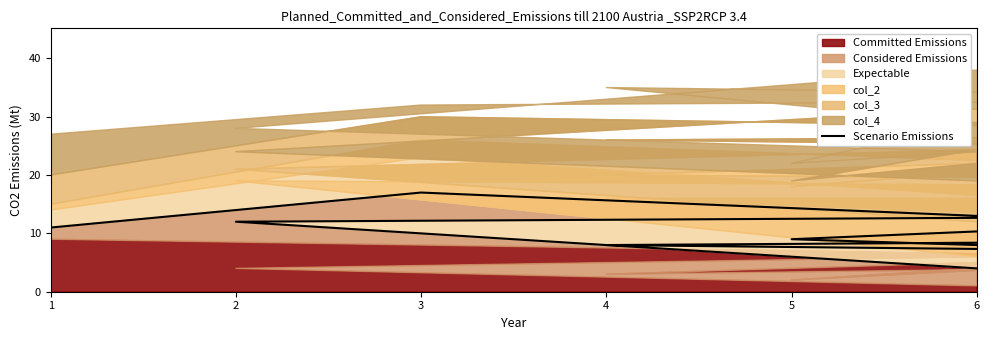

Does the chart have visible grid lines?

No